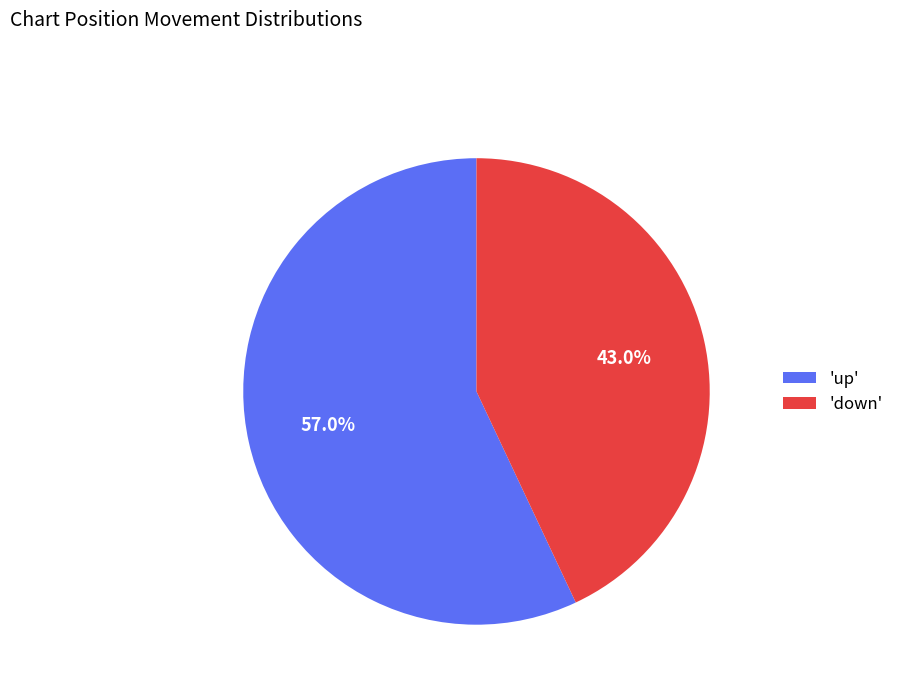

What is the smallest slice in the pie chart?

'down'